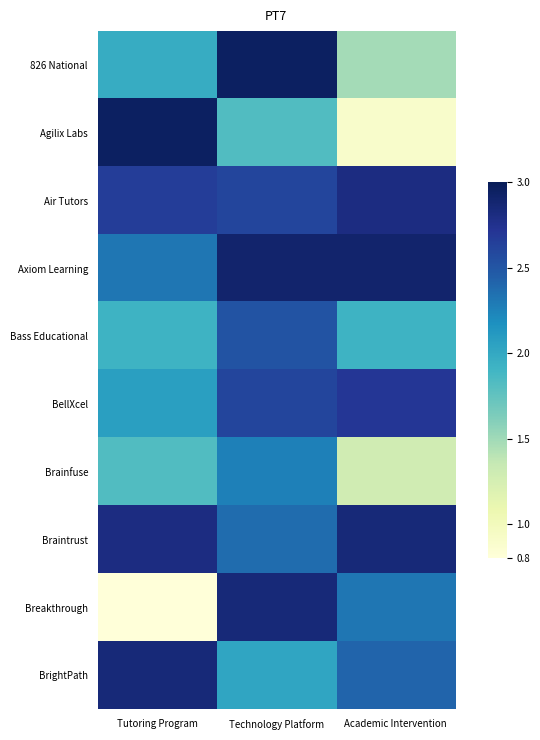

At which category is the sum across all series the highest?

Technology Platform